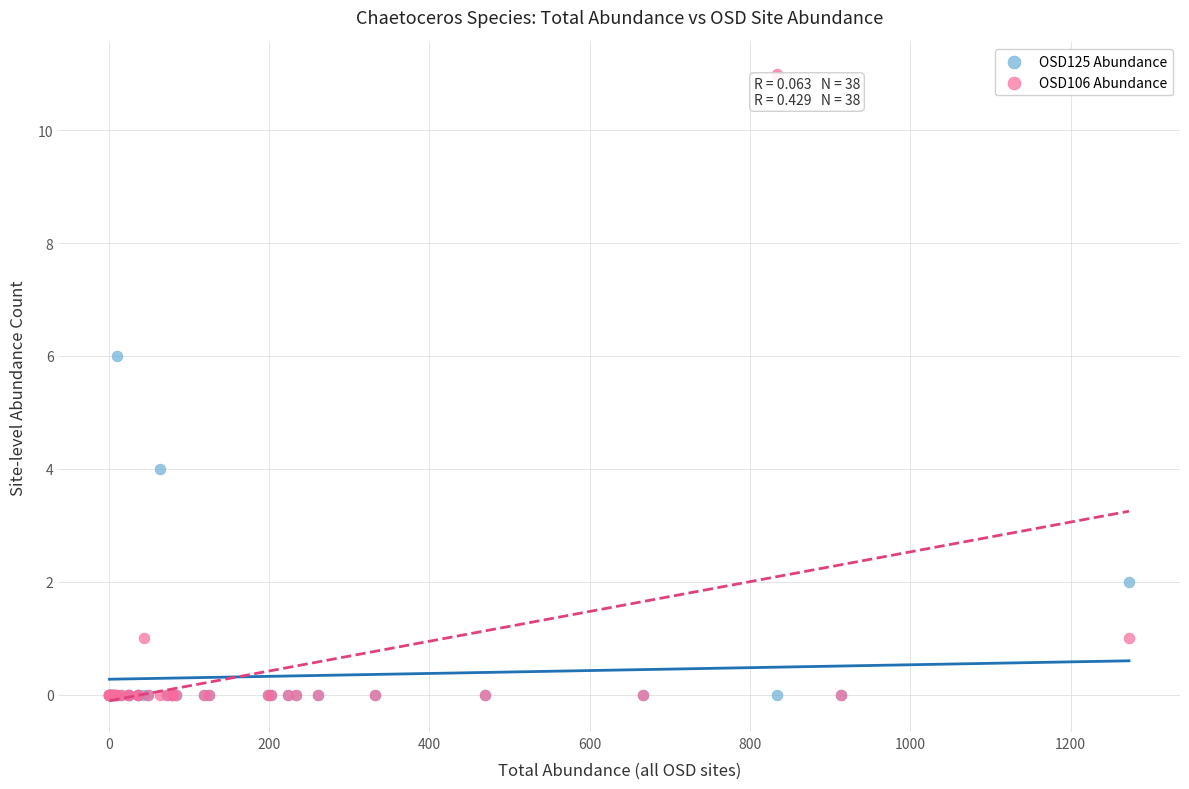

What are all the series names shown in the legend?

OSD125 Abundance, OSD106 Abundance